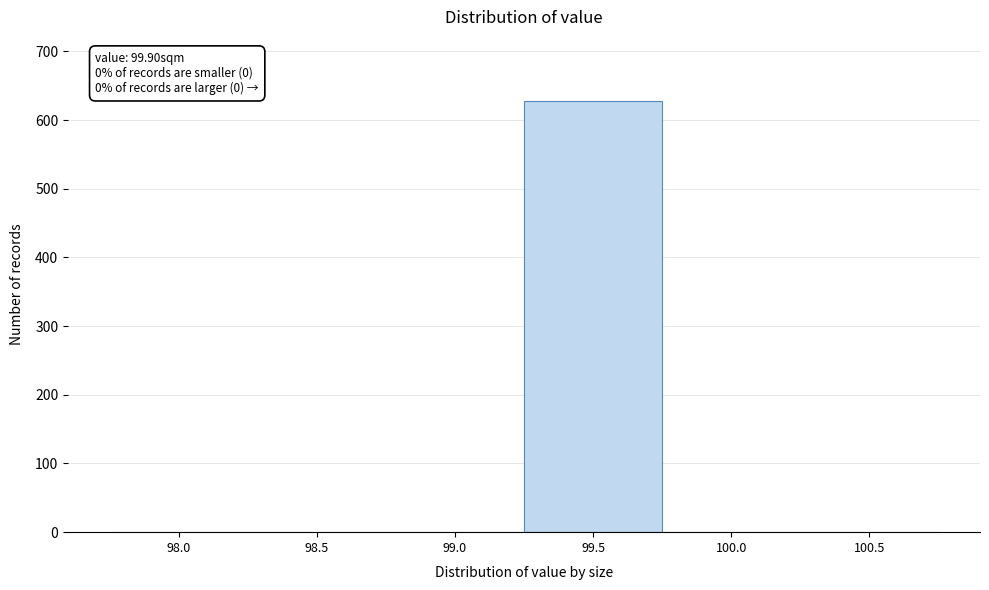

Reading left to right, what are all the values shown in this chart?

98.0=0	98.5=0	99.0=0	99.5=627	100.0=0	100.5=0